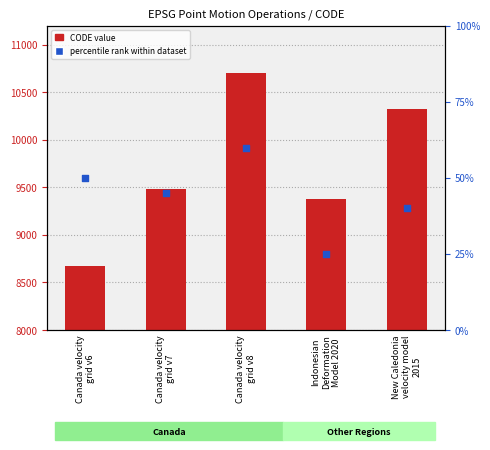

Which series contains the highest Y value?

CODE